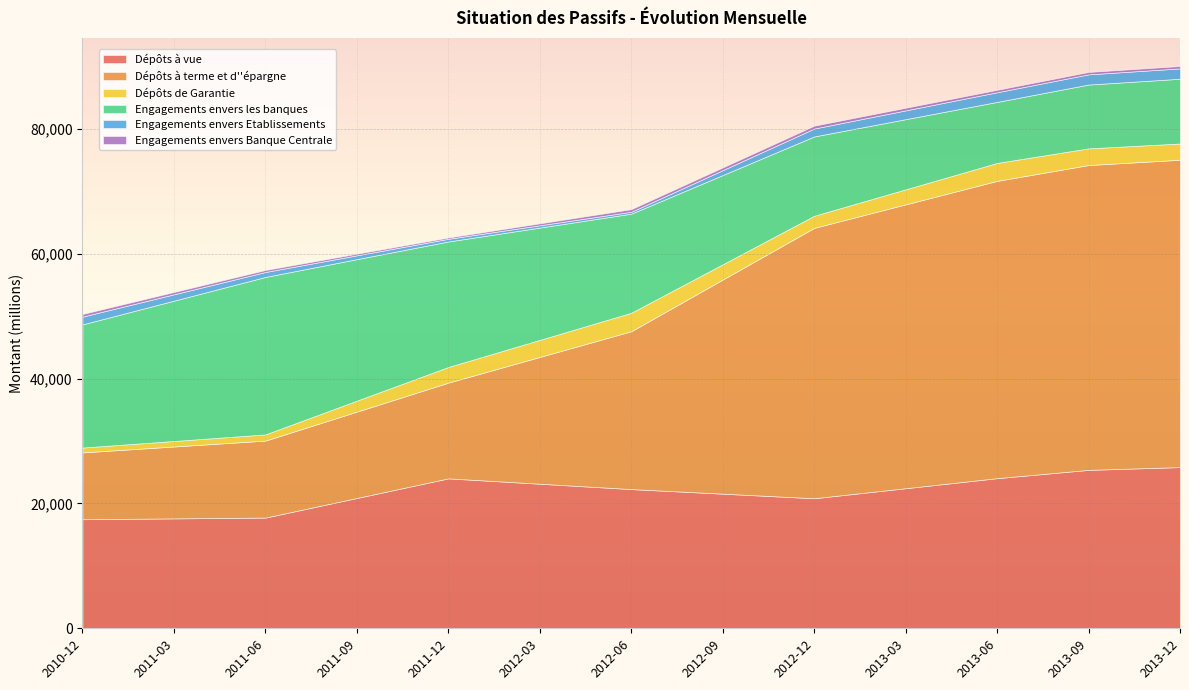

Which category has the lowest value across all series?

2011-12